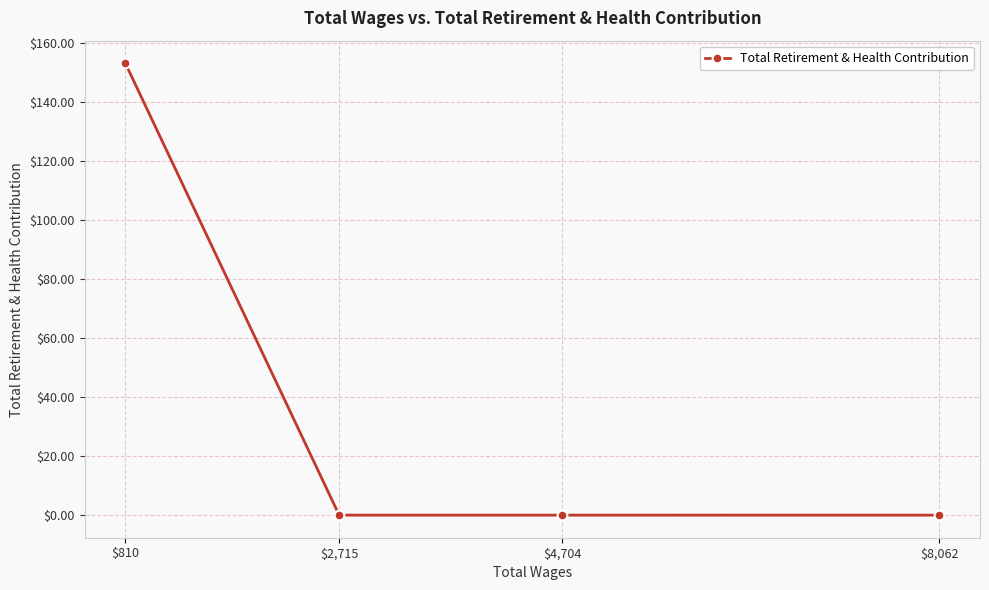

What is the average value?

38.3